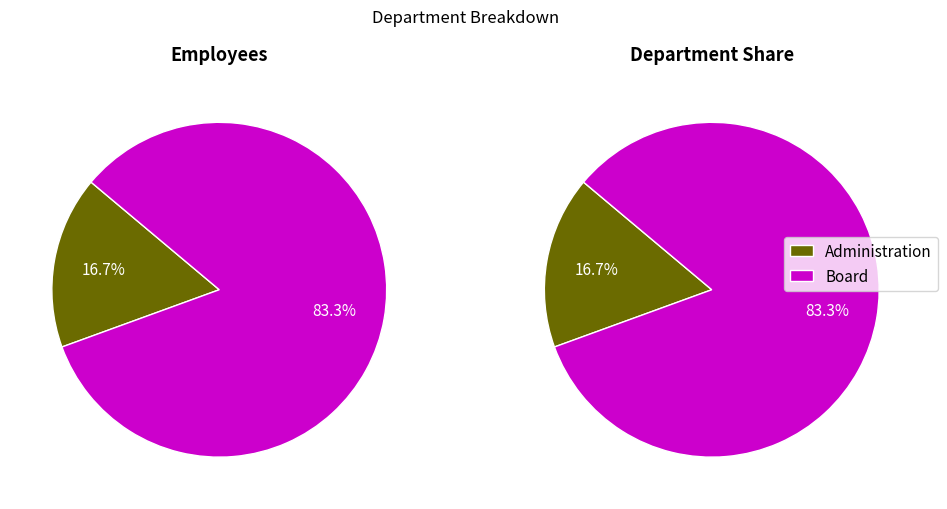

The Administration slice represents 9% of the pie. True or false?

False